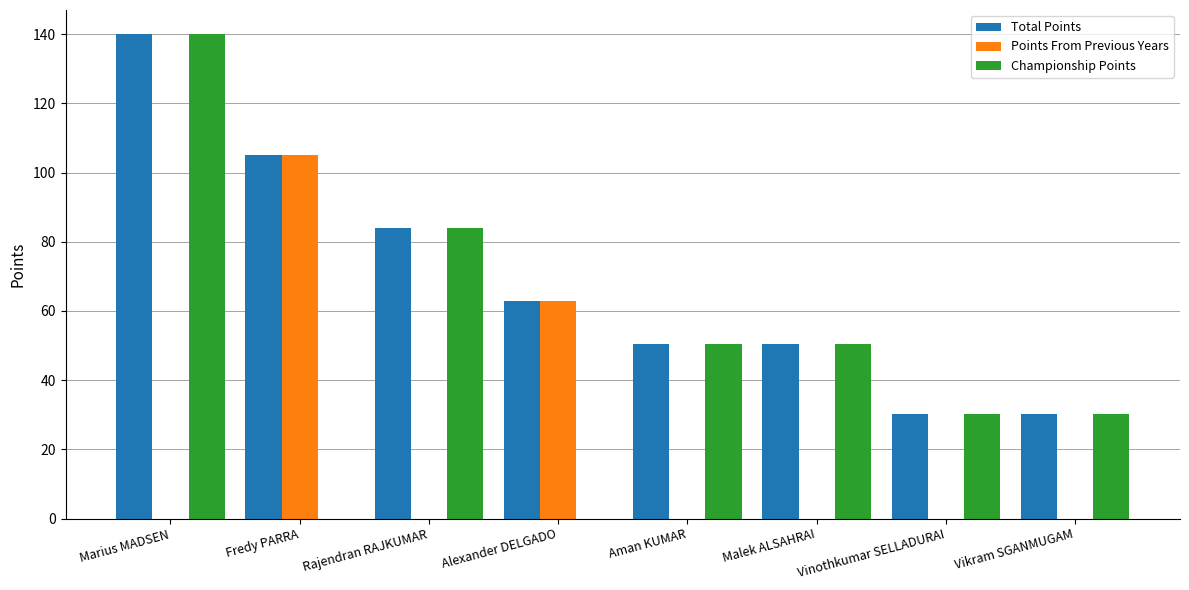

Which series changed the most between Rajendran RAJKUMAR and Alexander DELGADO?

Championship Points